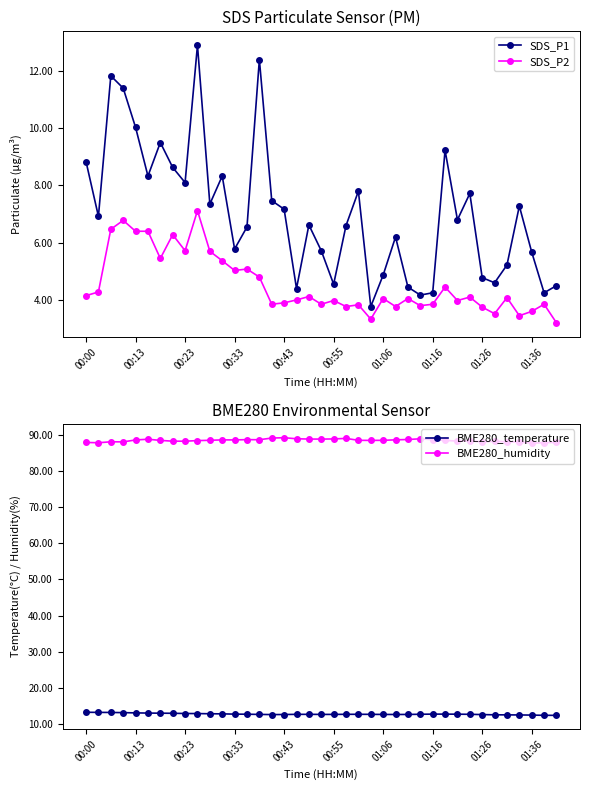

Reading right to left, list all the values displayed in this chart.

SDS_P1: 4.5	4.2	5.7	7.3	5.2	4.6	4.8	7.7	6.8	9.2	4.2	4.2	4.5	6.2	4.9	3.8	7.8	6.6	4.5	5.7	6.6	4.4	7.2	7.5	12.4	6.5	5.8	8.3	7.3	12.9	8.1	8.6	9.5	8.3	10.0	11.4	11.8	6.9	8.8
SDS_P2: 3.2	3.9	3.6	3.5	4.1	3.5	3.8	4.1	4.0	4.5	3.9	3.8	4.0	3.8	4.0	3.3	3.8	3.8	4.0	3.9	4.1	4.0	3.9	3.9	4.8	5.1	5.0	5.4	5.7	7.1	5.7	6.3	5.5	6.4	6.4	6.8	6.5	4.3	4.2
BME280_temperature: 12.4	12.4	12.5	12.5	12.5	12.6	12.6	12.7	12.7	12.7	12.7	12.7	12.7	12.6	12.7	12.7	12.7	12.7	12.7	12.7	12.7	12.7	12.6	12.6	12.7	12.7	12.7	12.8	12.8	12.9	12.9	13.0	13.0	13.0	13.1	13.2	13.2	13.2	13.2
BME280_humidity: 87.9	87.8	87.7	88.0	88.0	88.2	88.0	88.3	88.2	88.4	88.6	88.9	88.7	88.6	88.5	88.4	88.5	89.0	88.8	88.8	88.8	88.9	89.2	89.1	88.6	88.6	88.6	88.6	88.5	88.4	88.2	88.2	88.4	88.8	88.5	88.0	88.0	87.8	87.9